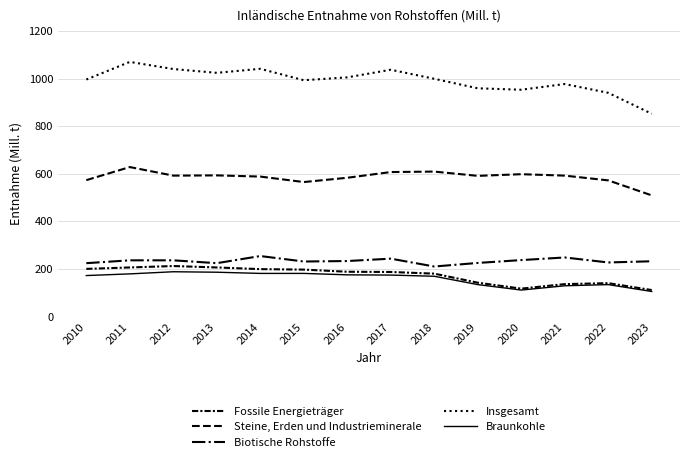

List the series in order of their peak value, lowest first.

Braunkohle, Fossile Energieträger, Biotische Rohstoffe, Steine, Erden und Industrieminerale, Insgesamt